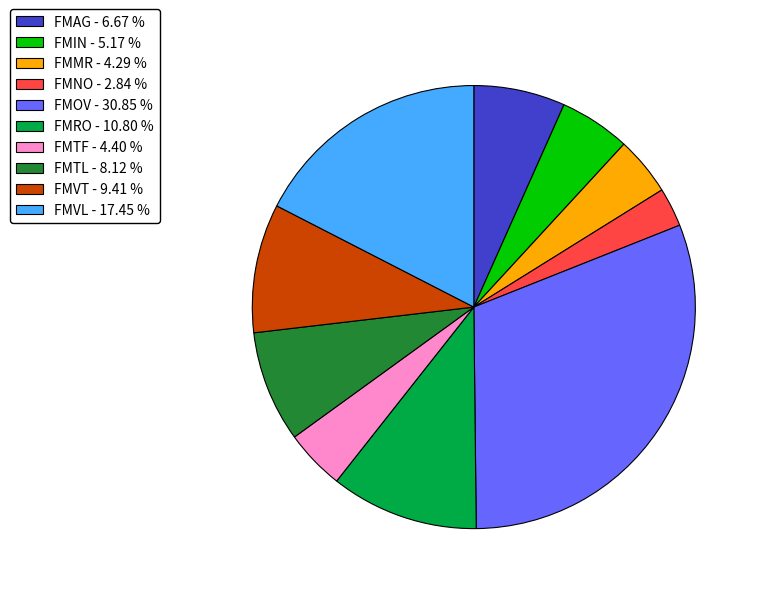

Is the sum of FMNO and FMVT greater than half?

No